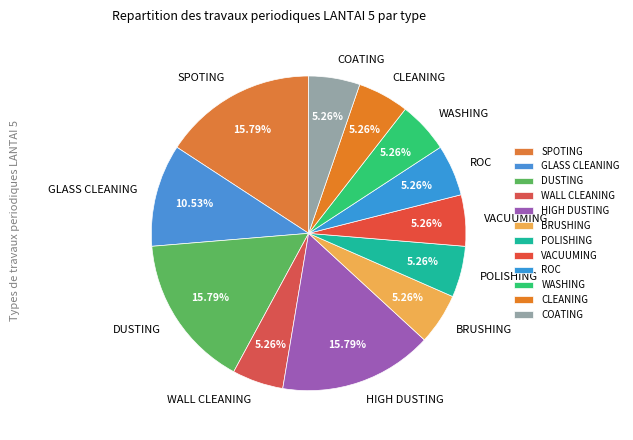

Is it true that COATING is 1% of the pie?

False